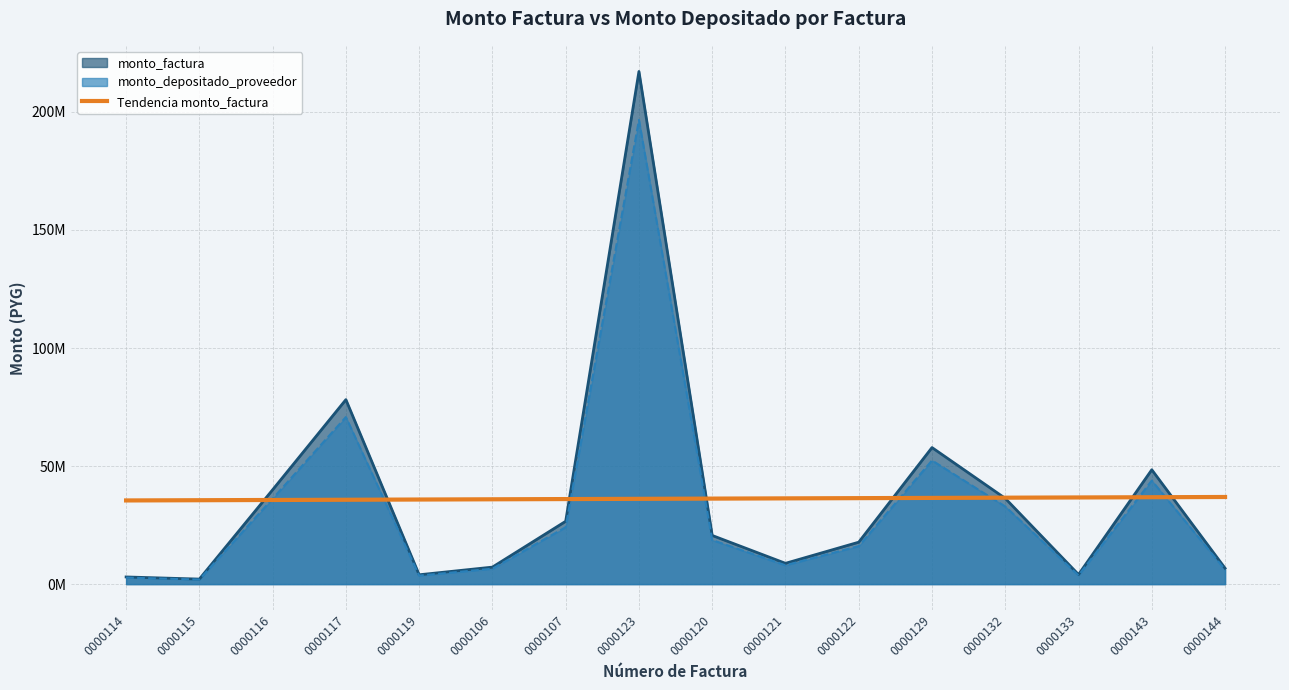

Between 0000119 and 0000143, which is larger?

0000143